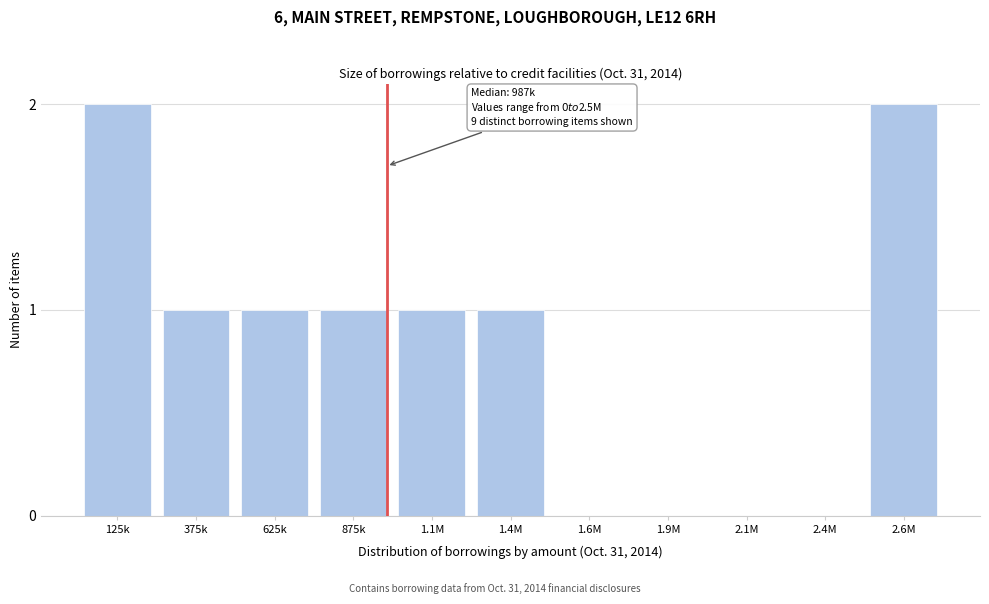

Reading left to right, list all the values displayed in this chart.

125k=2	375k=1	625k=1	875k=1	1.1M=1	1.4M=1	1.6M=0	1.9M=0	2.1M=0	2.4M=0	2.6M=2